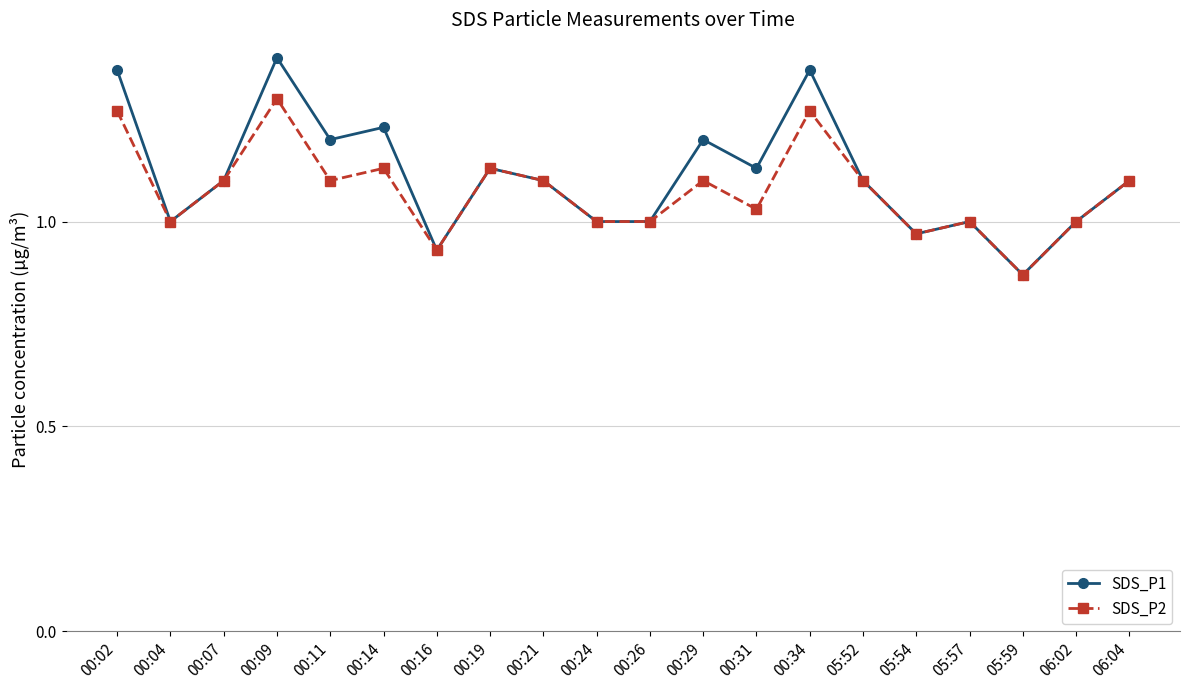

At which category does SDS_P1 reach its first local valley?

00:04